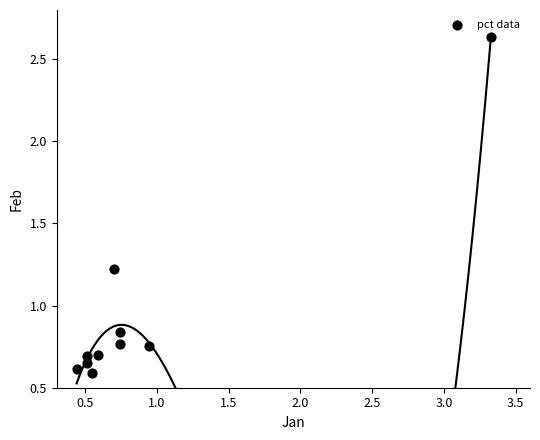

What is the range of X values (max minus min)?

2.9